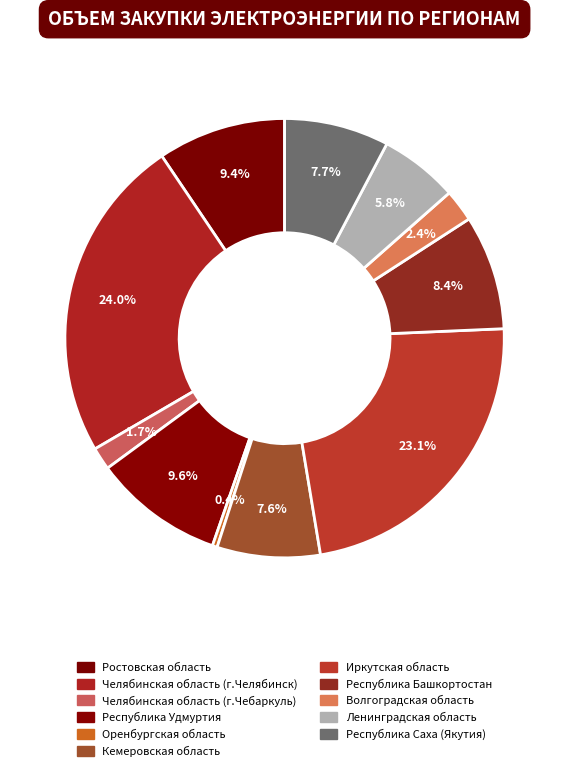

Rank the categories by value from highest to lowest.

Челябинская область (г.Челябинск), Иркутская область, Республика Удмуртия, Ростовская область, Республика Башкортостан, Республика Саха (Якутия), Кемеровская область, Ленинградская область, Волгоградская область, Челябинская область (г.Чебаркуль), Оренбургская область